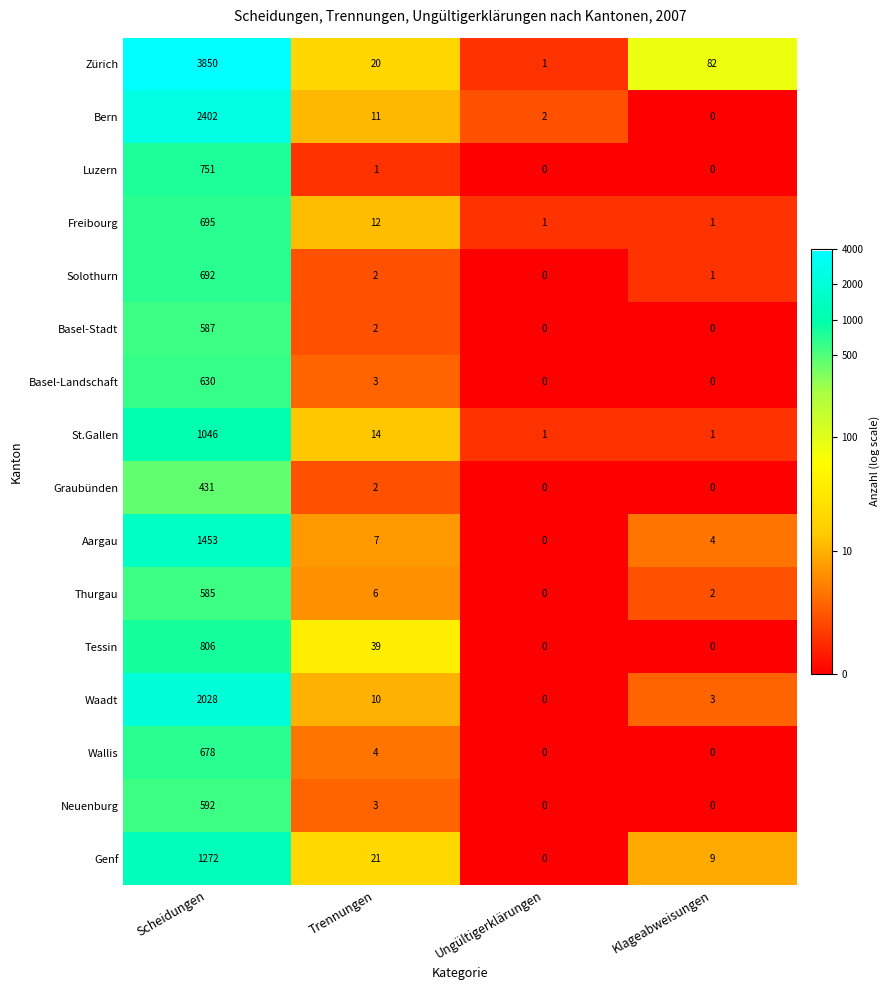

Which series has the largest total across all categories?

Zürich